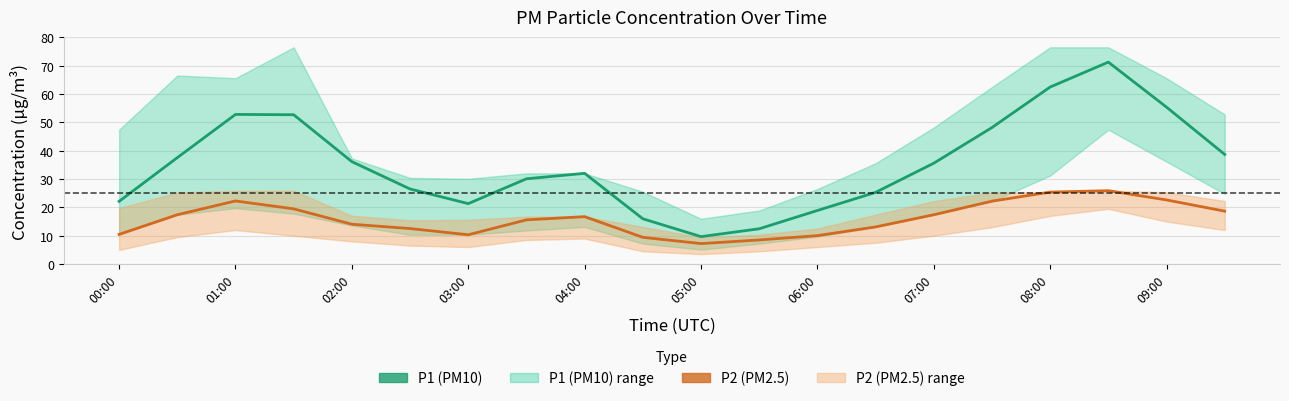

True or false: P2 (PM2.5) and P1 (PM10) cross at least once.

False